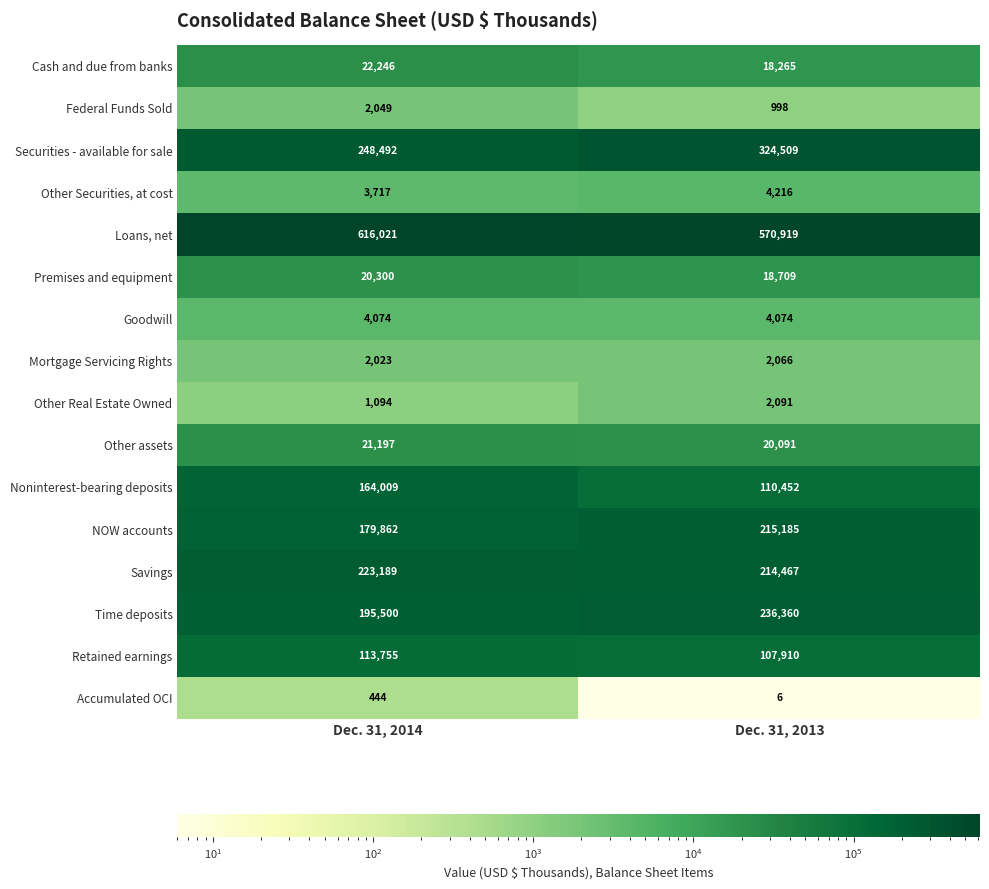

What is the difference between the Accumulated OCI values at Dec. 31, 2013 and Dec. 31, 2014?

438